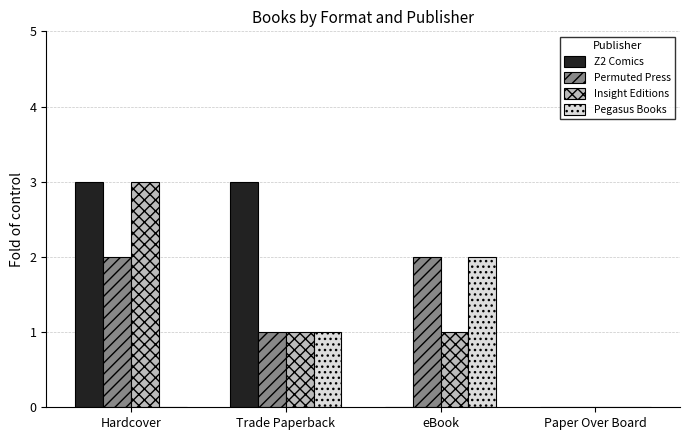

The Permuted Press series shows 2 at Hardcover. True or false?

True